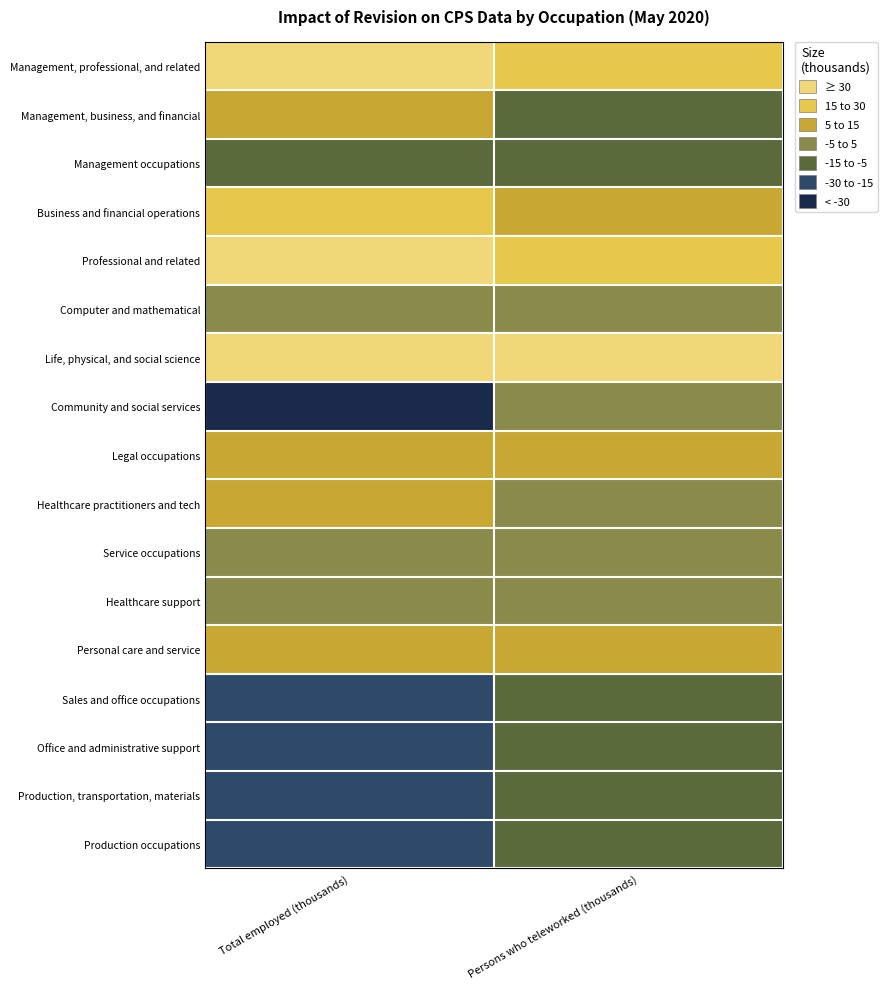

Reading left to right, transcribe all the data shown in this chart.

Management, professional, and related: Total employed (thousands)=44	Persons who teleworked (thousands)=15
Management, business, and financial: Total employed (thousands)=6	Persons who teleworked (thousands)=-10
Management occupations: Total employed (thousands)=-12	Persons who teleworked (thousands)=-15
Business and financial operations: Total employed (thousands)=17	Persons who teleworked (thousands)=6
Professional and related: Total employed (thousands)=38	Persons who teleworked (thousands)=25
Computer and mathematical: Total employed (thousands)=-2	Persons who teleworked (thousands)=0
Life, physical, and social science: Total employed (thousands)=62	Persons who teleworked (thousands)=32
Community and social services: Total employed (thousands)=-31	Persons who teleworked (thousands)=-4
Legal occupations: Total employed (thousands)=6	Persons who teleworked (thousands)=6
Healthcare practitioners and tech: Total employed (thousands)=8	Persons who teleworked (thousands)=-3
Service occupations: Total employed (thousands)=-1	Persons who teleworked (thousands)=4
Healthcare support: Total employed (thousands)=-5	Persons who teleworked (thousands)=-1
Personal care and service: Total employed (thousands)=5	Persons who teleworked (thousands)=5
Sales and office occupations: Total employed (thousands)=-27	Persons who teleworked (thousands)=-11
Office and administrative support: Total employed (thousands)=-26	Persons who teleworked (thousands)=-11
Production, transportation, materials: Total employed (thousands)=-18	Persons who teleworked (thousands)=-9
Production occupations: Total employed (thousands)=-18	Persons who teleworked (thousands)=-9